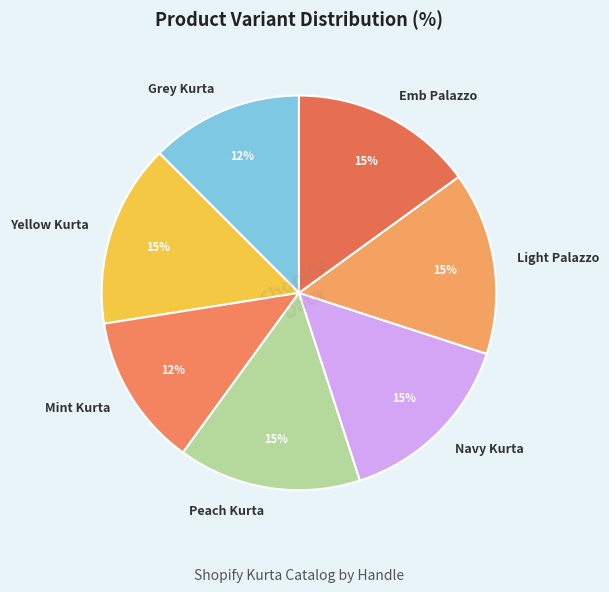

Is there any slice that represents more than half of the pie?

No